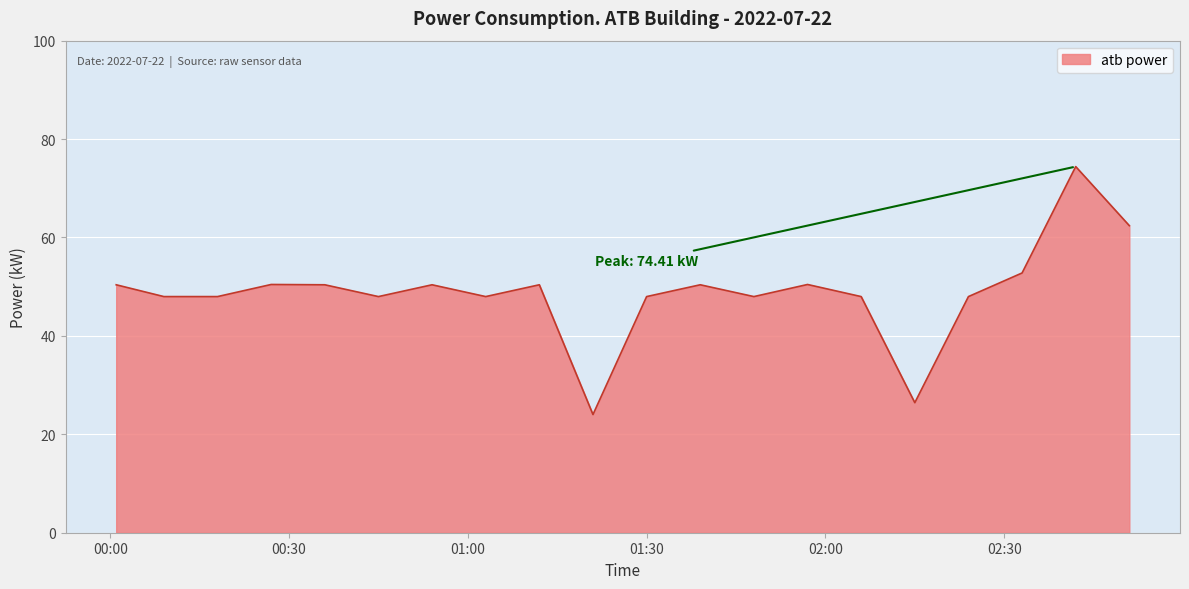

What is the difference between the maximum and minimum values?

50.4